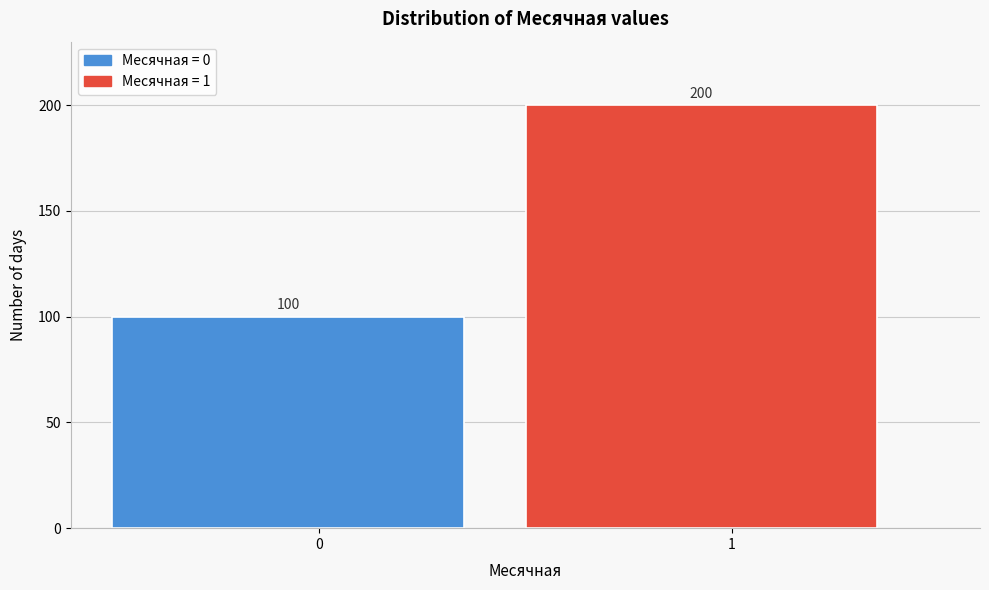

Reading left to right, what are all the values shown in this chart?

100	200